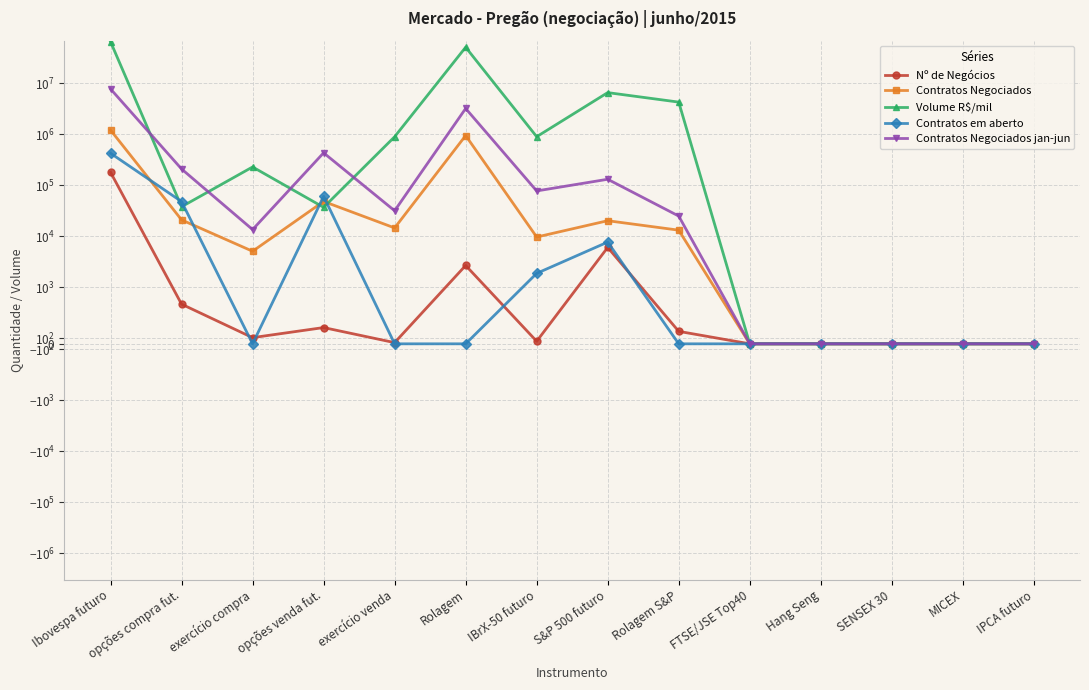

At how many categories does at least one series exceed 59770547?

1